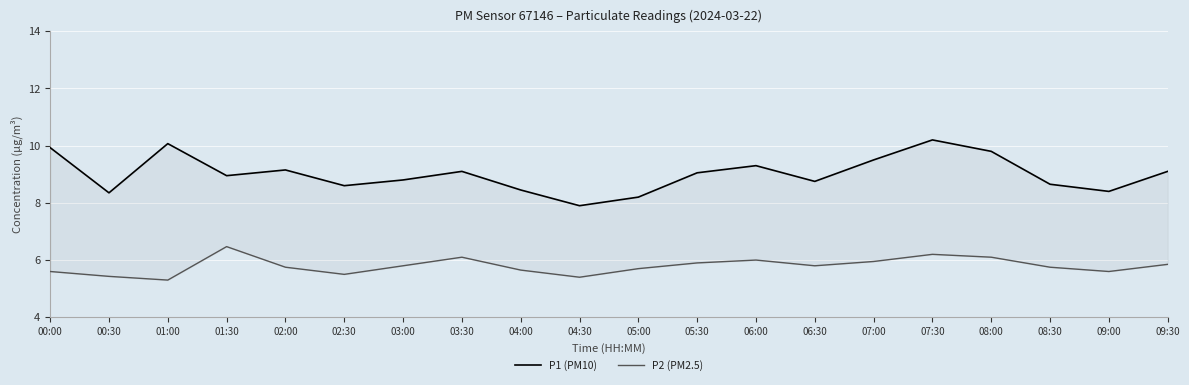

Is this an area chart (filled region under the line)?

No